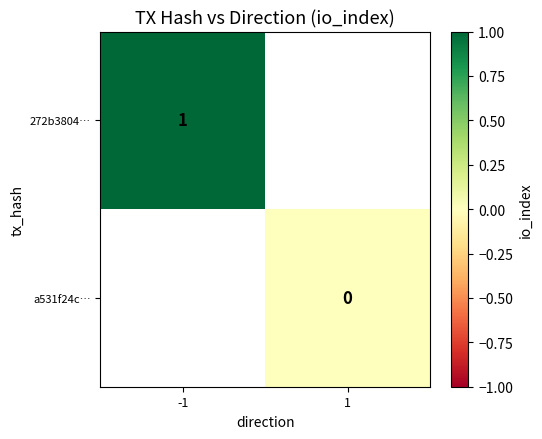

The 272b3804… series shows 1 at -1. True or false?

True